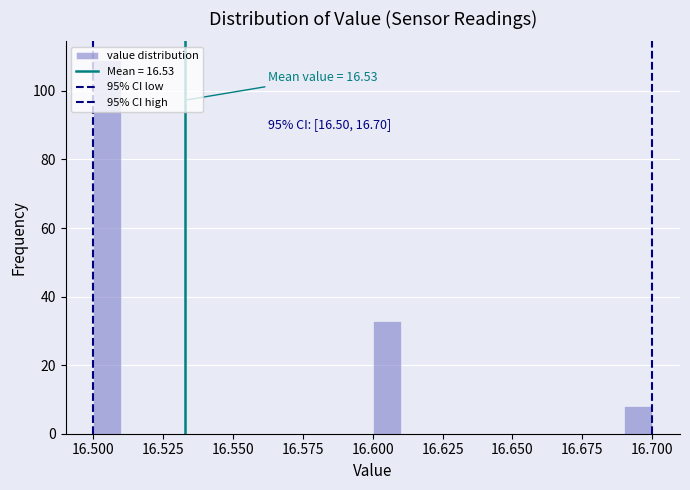

Around what value on the x-axis is the tallest bar? Give the approximate position of its centre, as read against the axis.

16.505